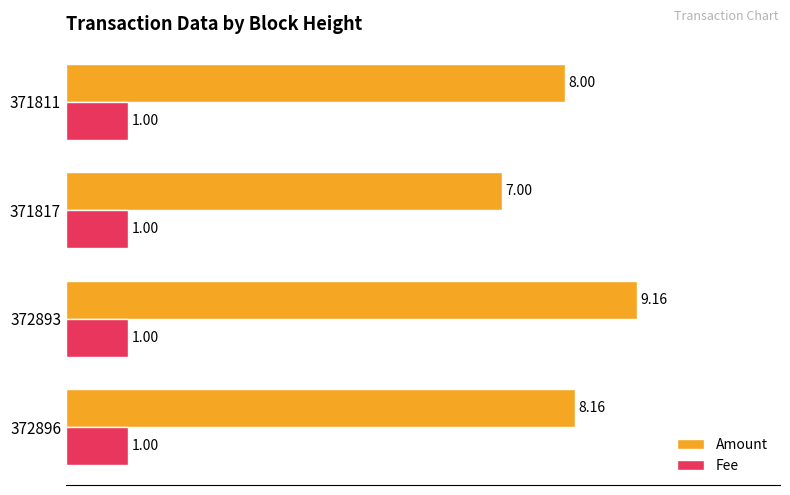

What is the sum of all Amount values?

32.3